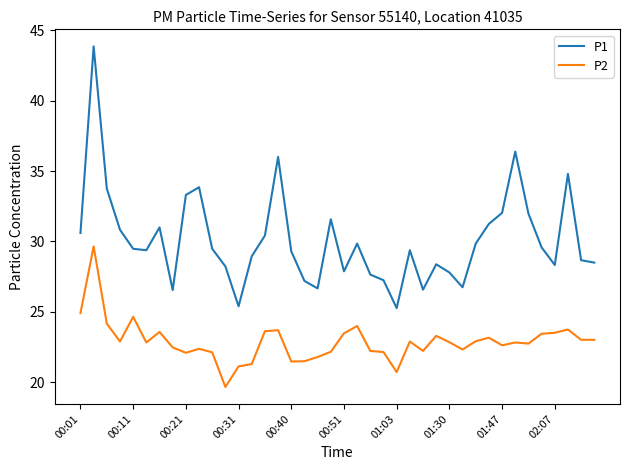

Does the chart have visible grid lines?

No